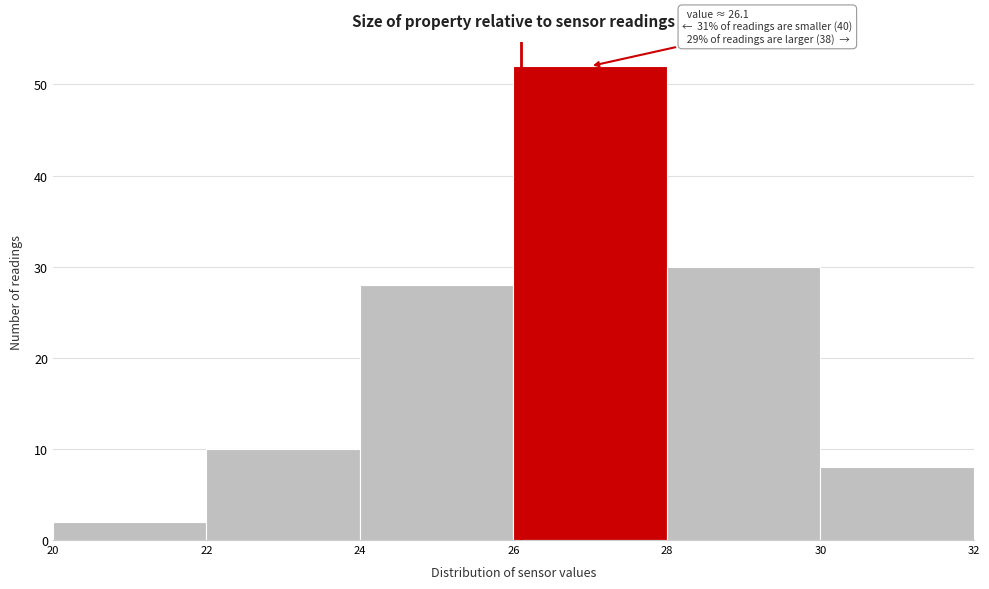

Over which range of the x-axis is the bar tallest?

26 to 28